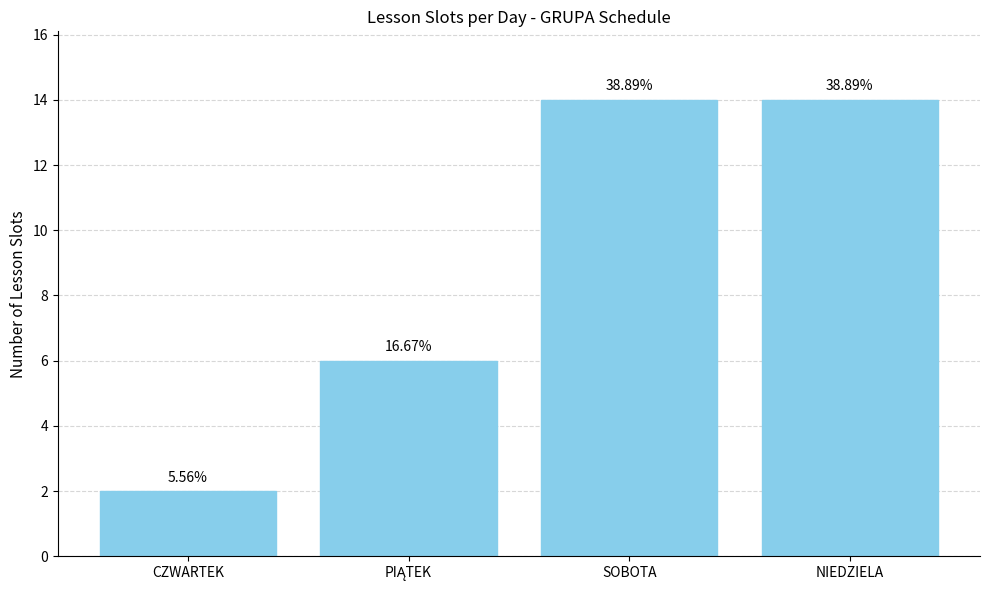

Are the bars horizontal?

No